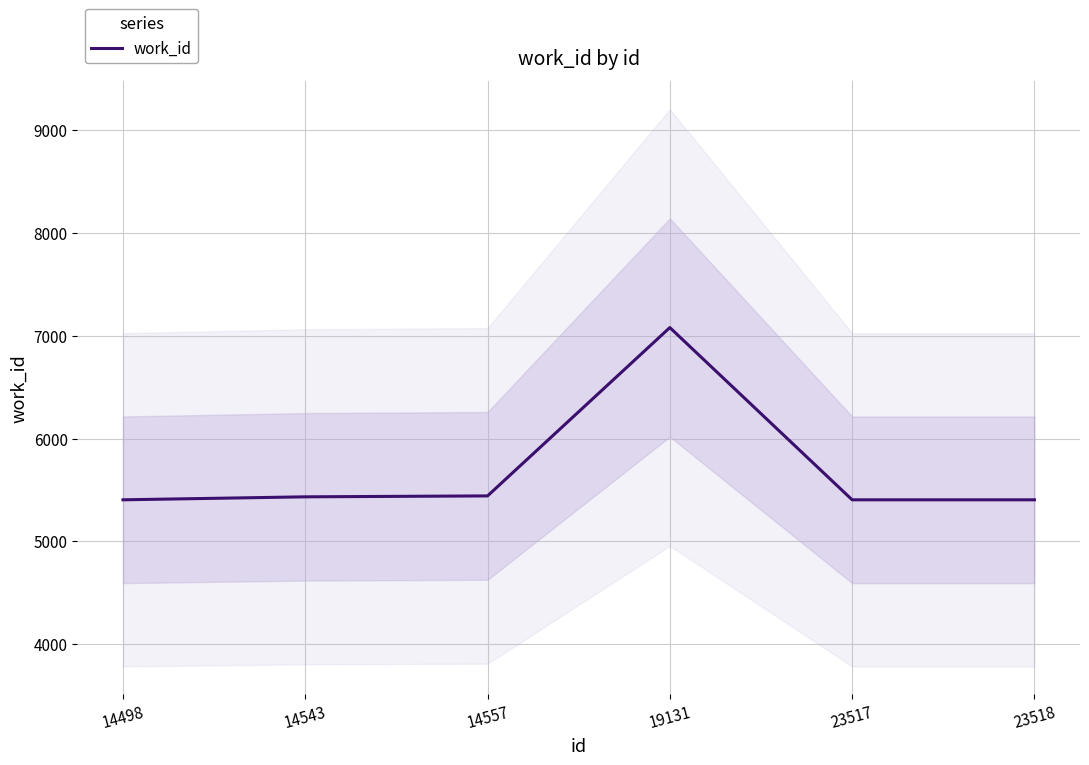

At which category does the chart reach its peak across all series?

19131